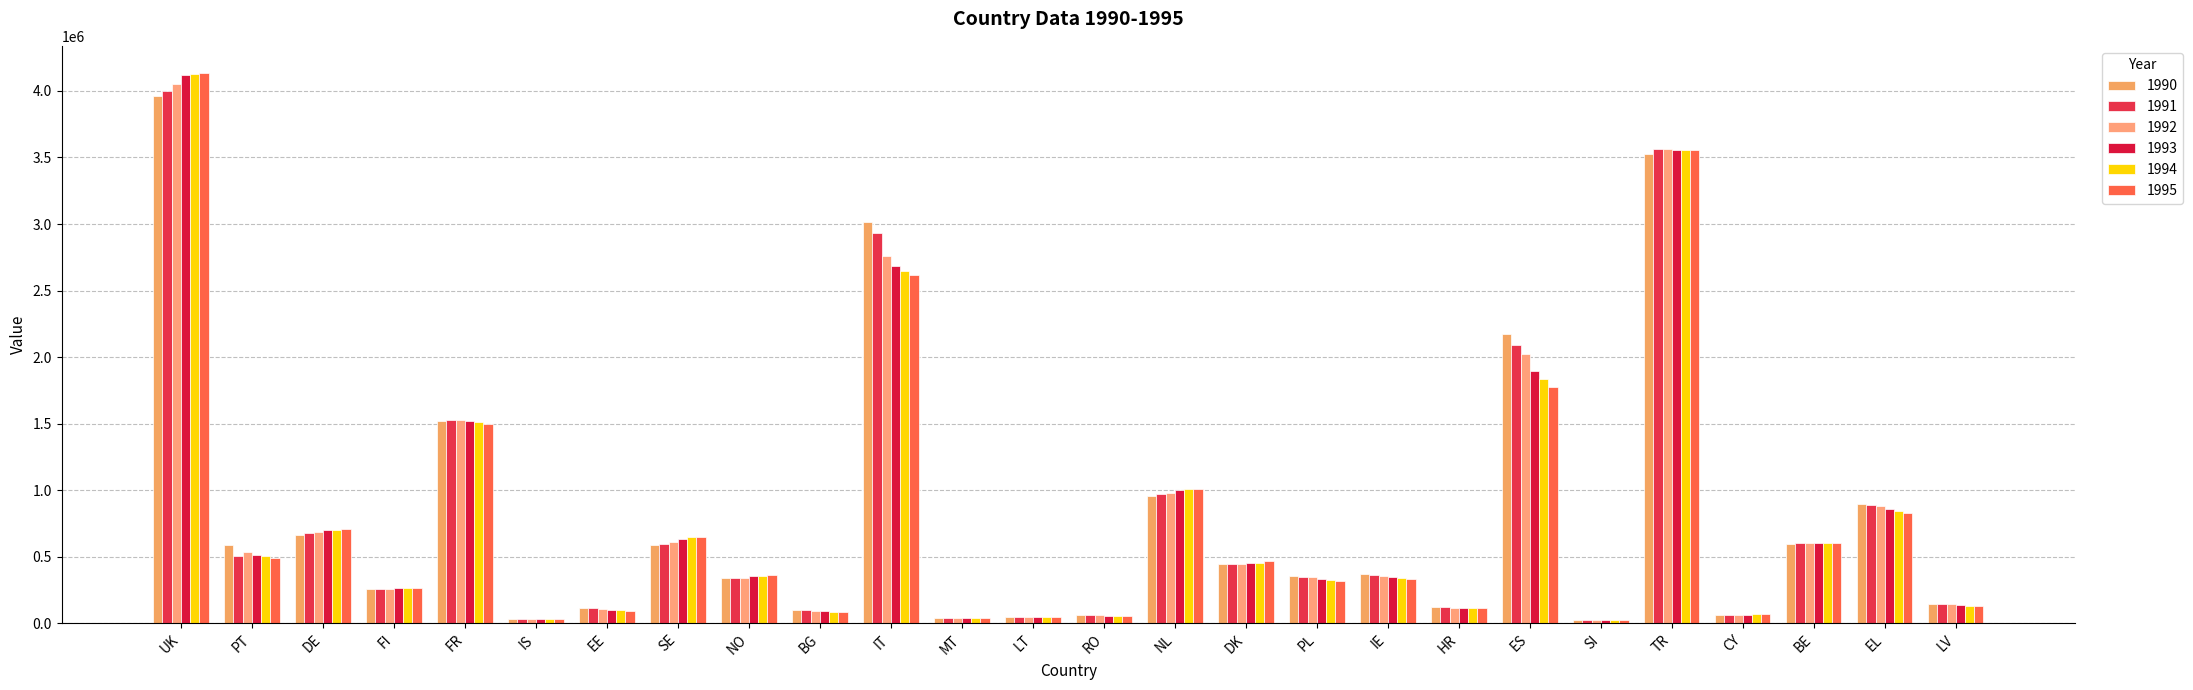

Does the chart contain stacked bars?

No